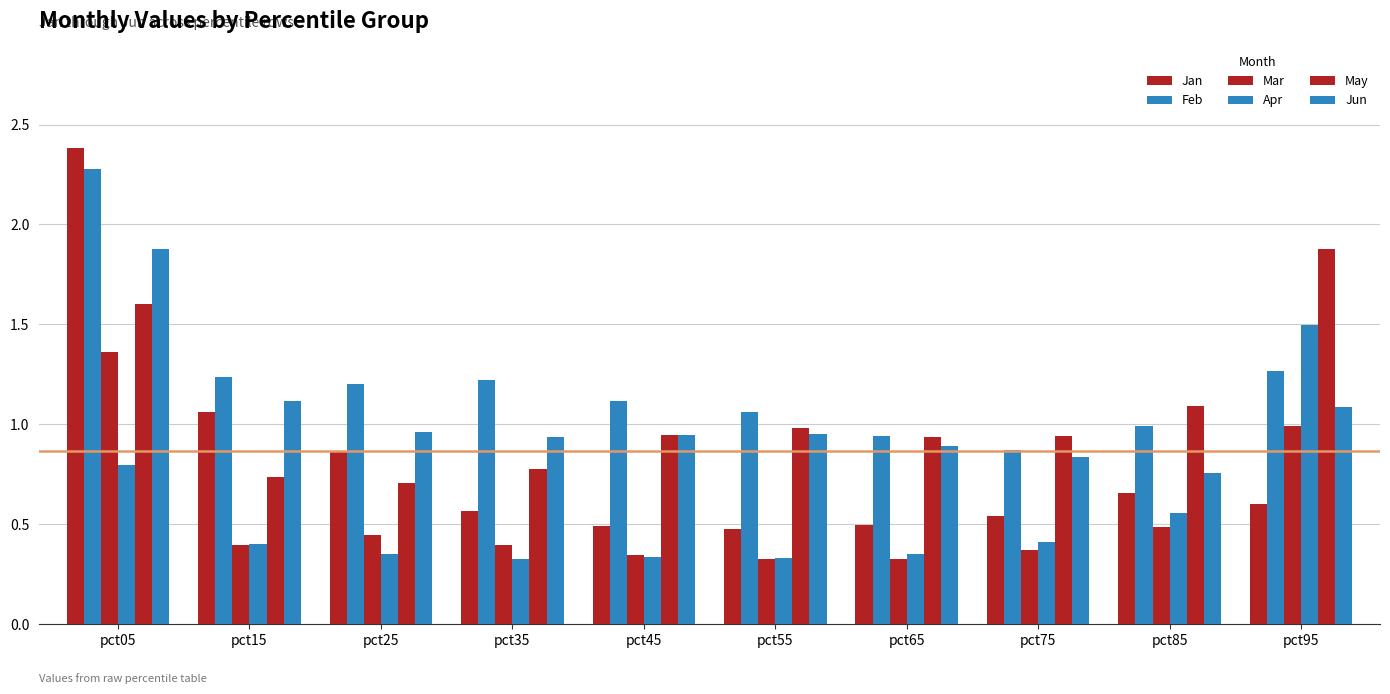

How many bars are there in total?

60